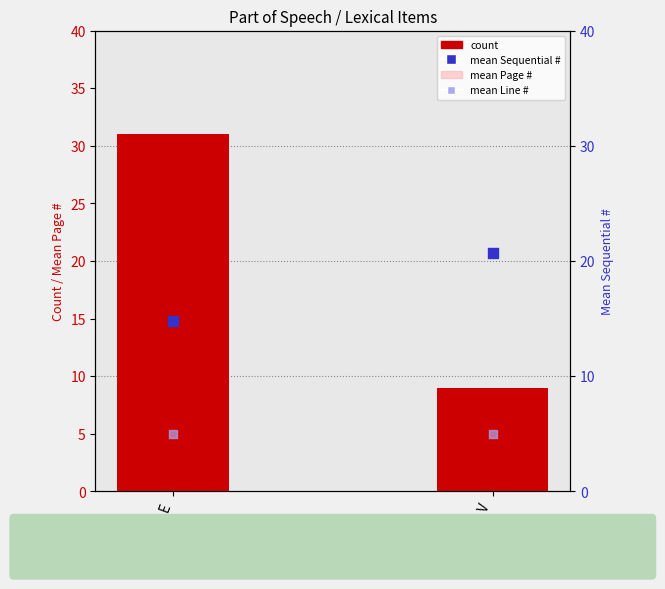

Which series has the largest total across all categories?

count